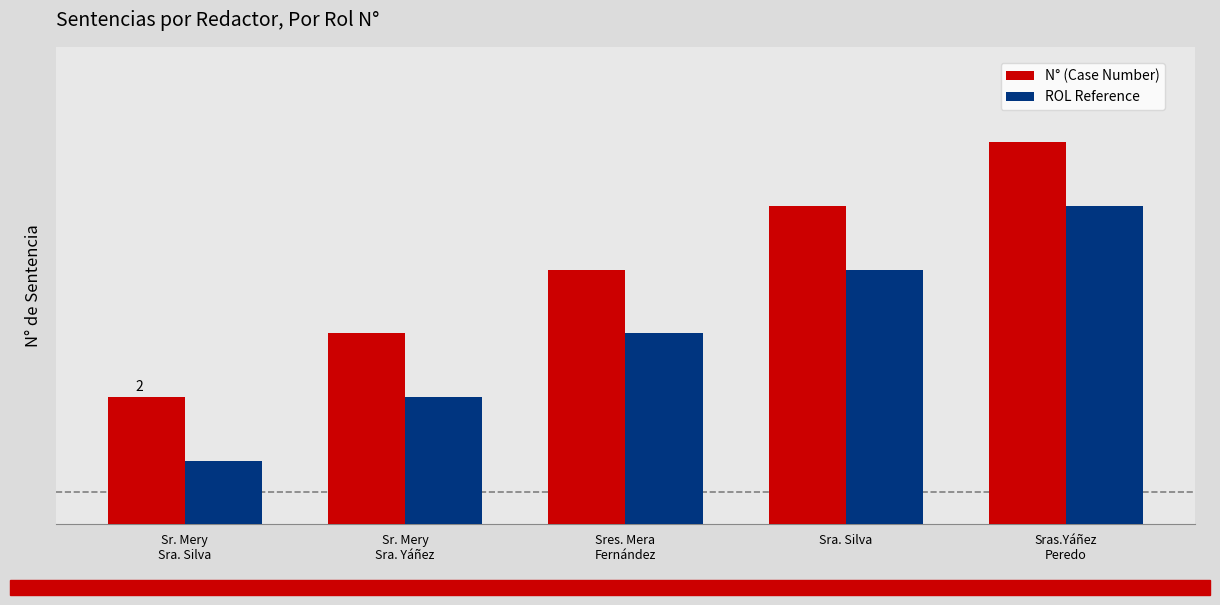

What are all the series names shown in the legend?

N° (Case Number), ROL Reference